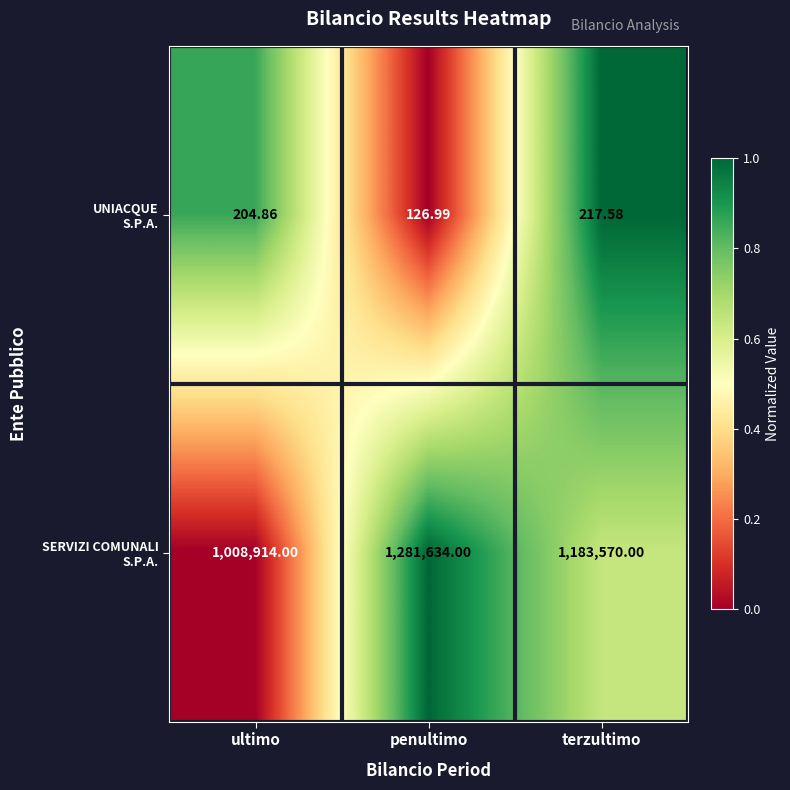

At which category is the sum across all series the highest?

penultimo